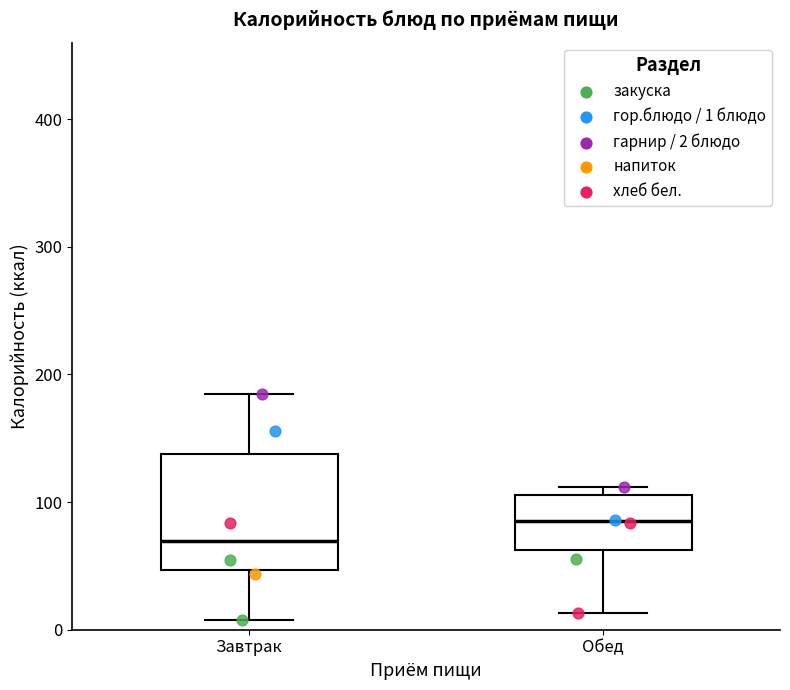

Reading left to right, transcribe this box plot: for each box, give where its median line is, the range the box spans, and where its two whiskers end, as read against the y-axis. The values are not printed on the chart, so give them approximately, as read against the axis.

Завтрак: median 70, box 50 to 140, whiskers 10 to 190
Обед: median 90, box 60 to 110, whiskers 10 to 110 (just above the box's upper edge)